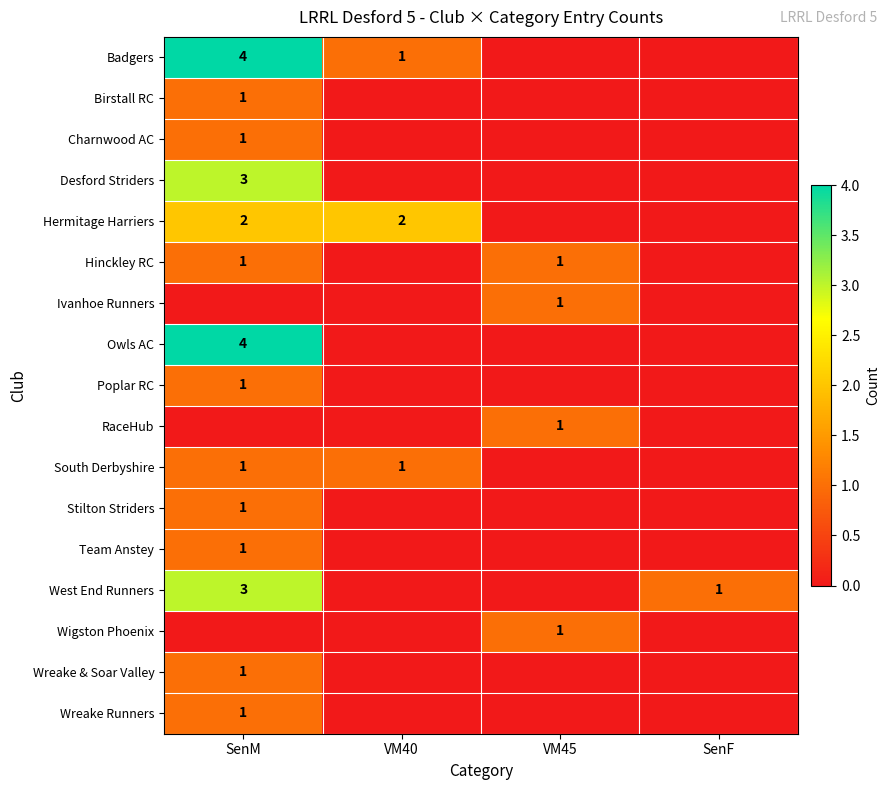

Which has a higher value, VM45 or SenM?

SenM